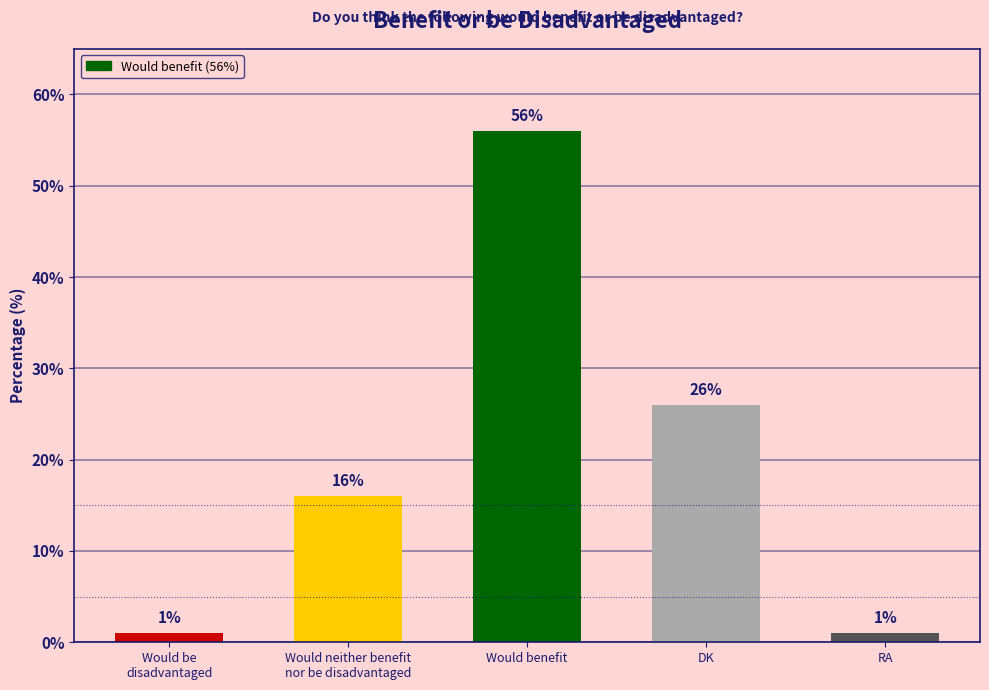

What is the maximum value shown in the chart?

56